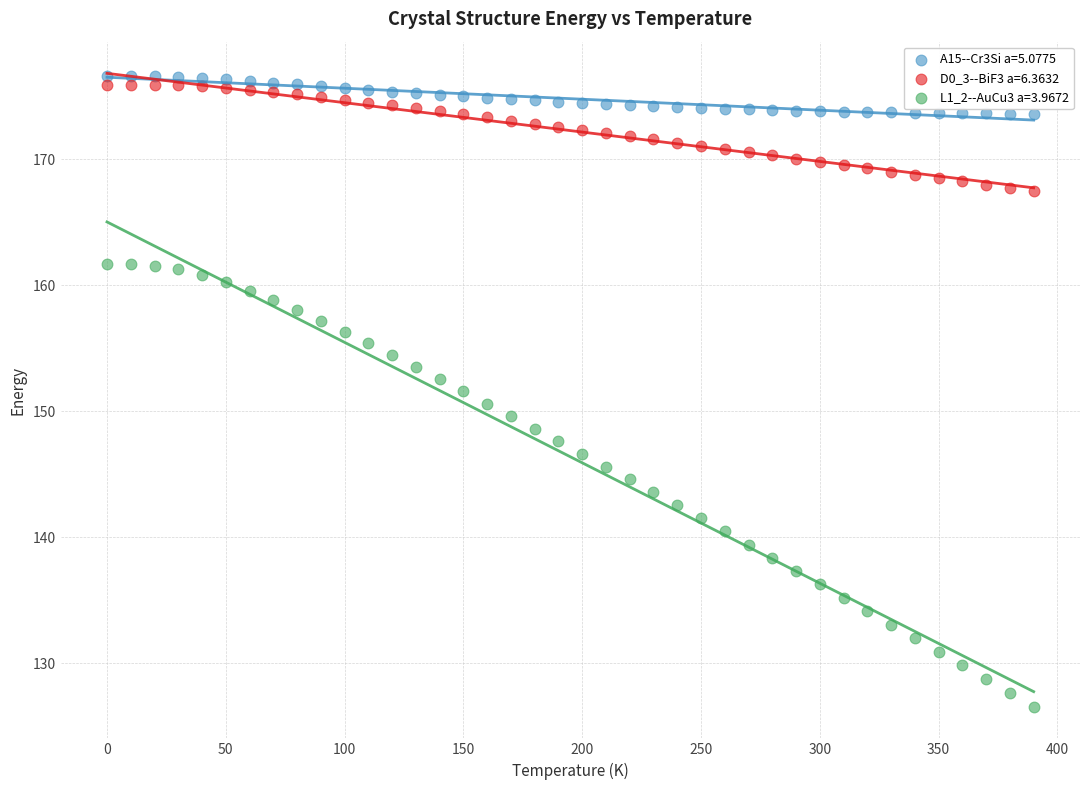

Which series has the largest Y range (max minus min)?

L1_2--AuCu3 a=3.9672